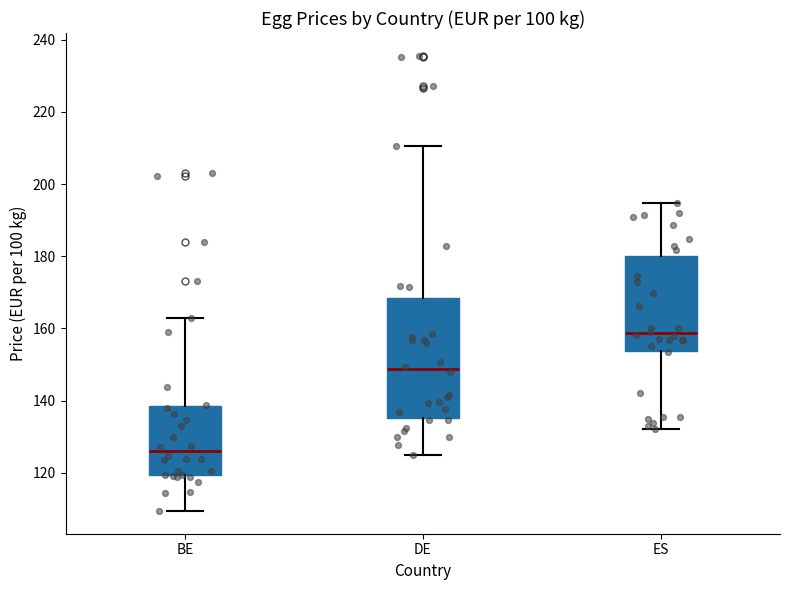

Which box is the tallest, from its lower edge to its upper edge?

DE